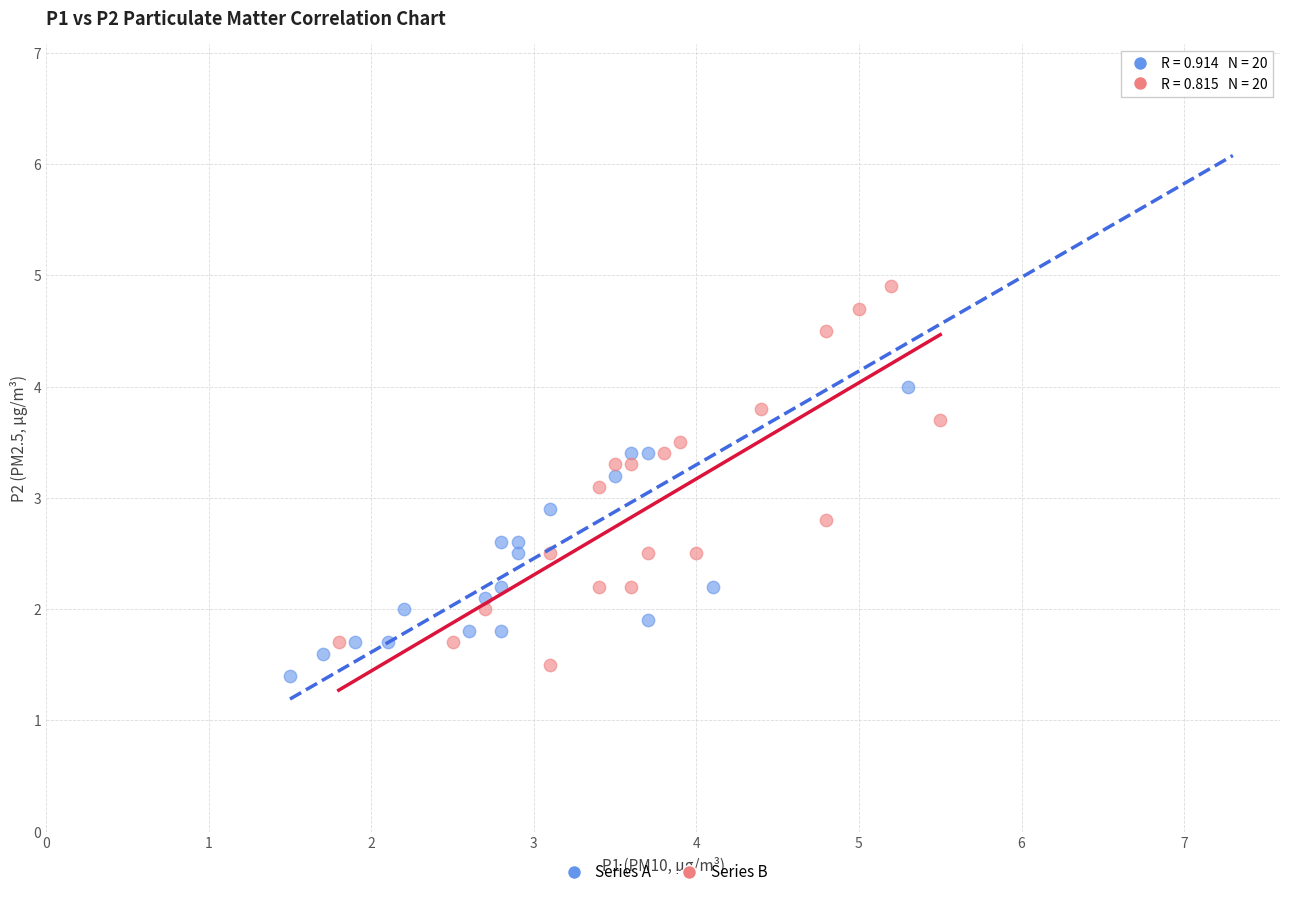

Which series has the widest spread of Y values?

Series A